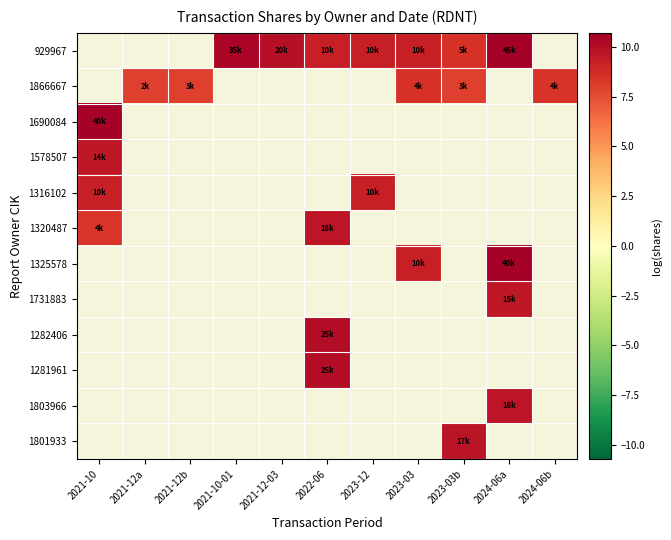

Where is 1316102 nearest to the value 9?

2021-10